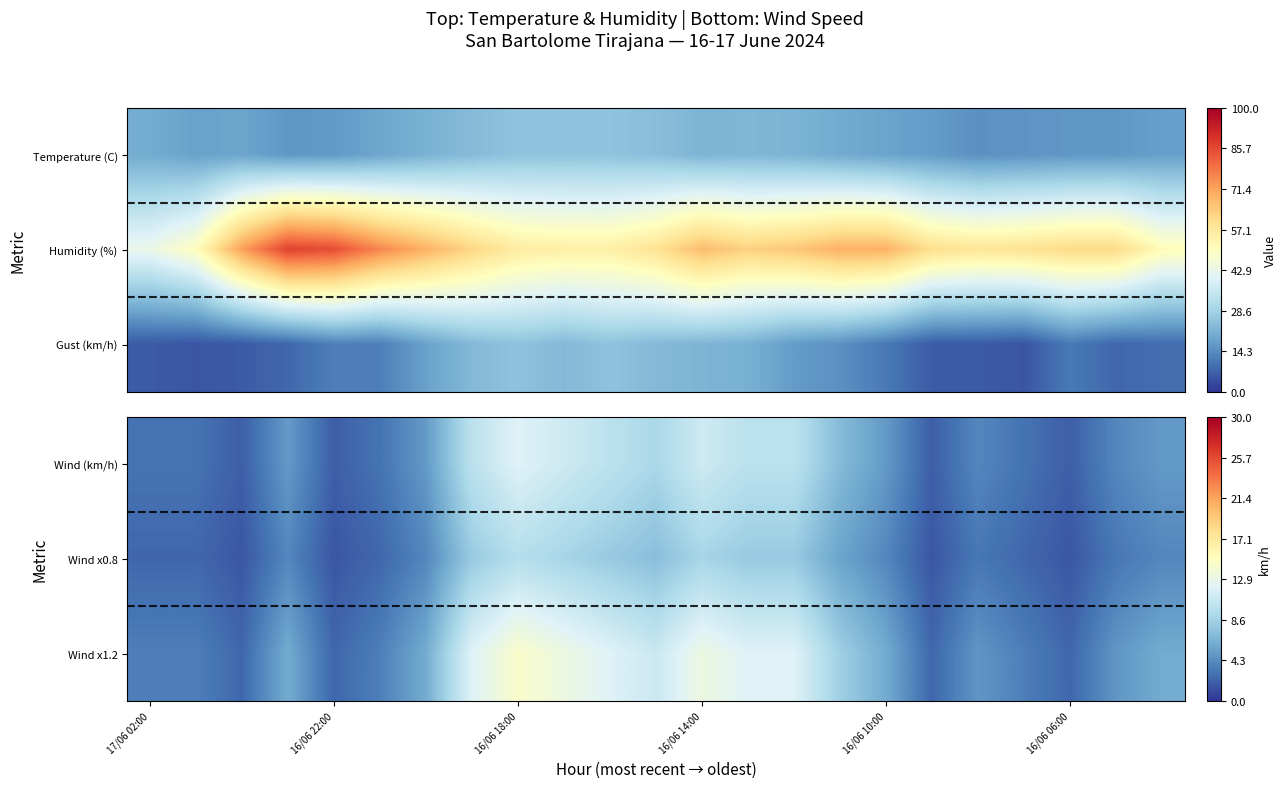

Reading left to right, transcribe all the data shown in this chart.

Wind (km/h): 3.0	3.0	2.0	5.0	2.0	3.0	5.0	10.0	12.0	11.0	10.0	9.0	11.0	10.0	10.0	7.0	5.0	2.0	4.0	3.0	2.0	4.0	5.0
Wind x0.8: 2.4	2.4	1.6	4.0	1.6	2.4	4.0	8.0	9.6	8.8	8.0	7.2	8.8	8.0	8.0	5.6	4.0	1.6	3.2	2.4	1.6	3.2	4.0
Wind x1.2: 3.6	3.6	2.4	6.0	2.4	3.6	6.0	12.0	14.4	13.2	12.0	10.8	13.2	12.0	12.0	8.4	6.0	2.4	4.8	3.6	2.4	4.8	6.0